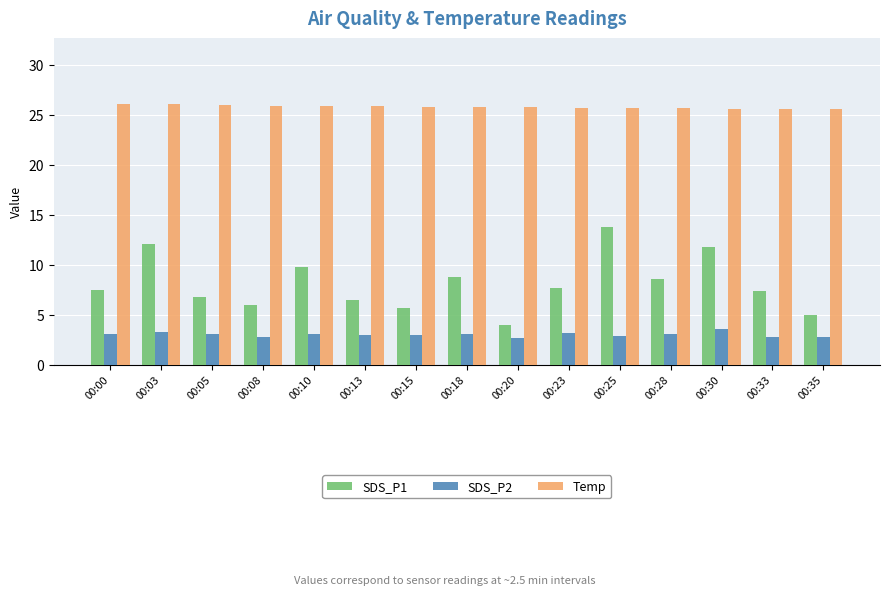

What is the value of the SDS_P1 bar at the 3rd from the left?

6.8